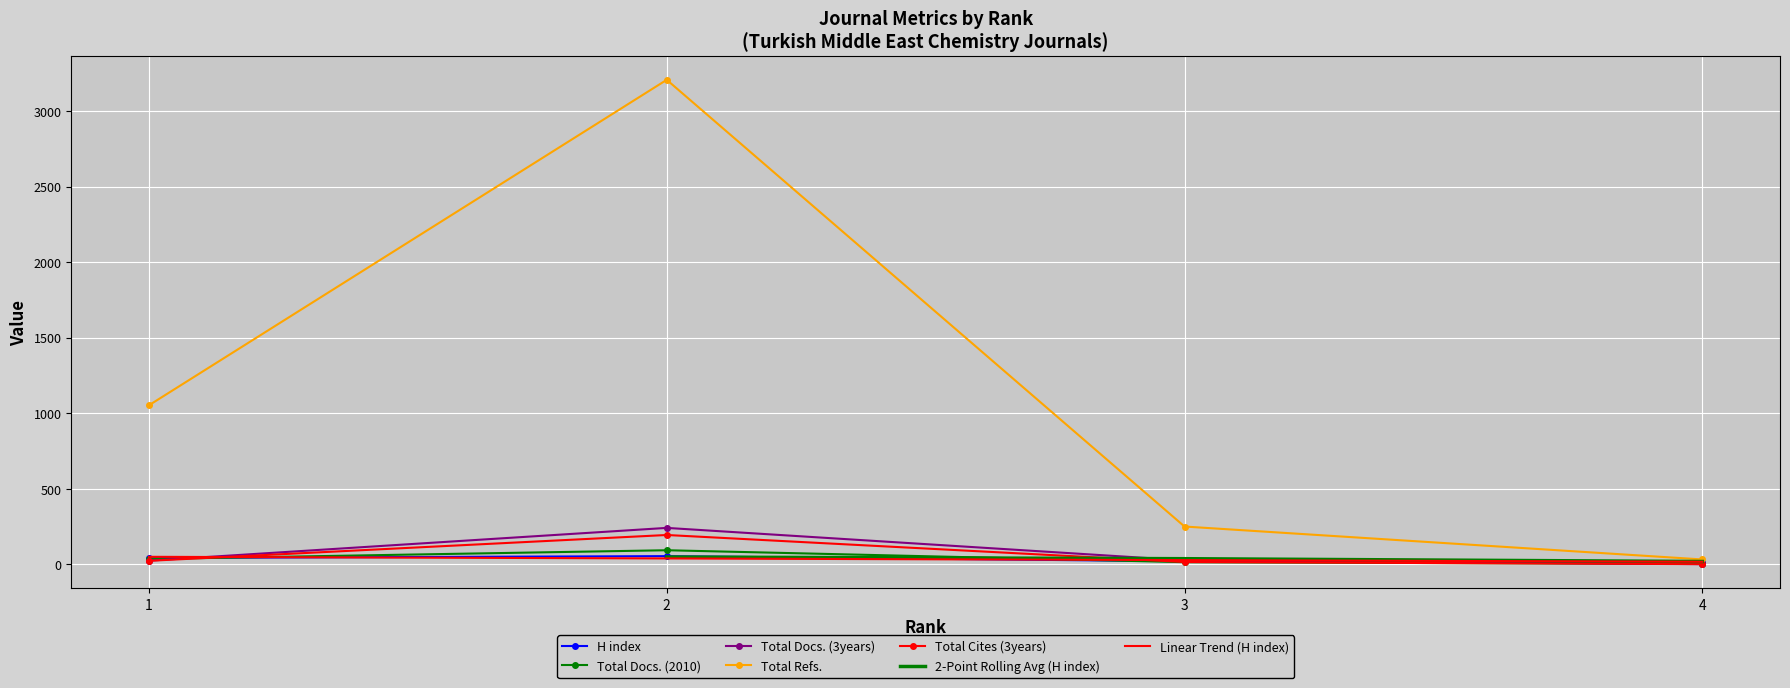

Rank the series by their maximum value, from lowest to highest.

H index, Total Docs. (2010), Total Cites (3years), Total Docs. (3years), Total Refs.